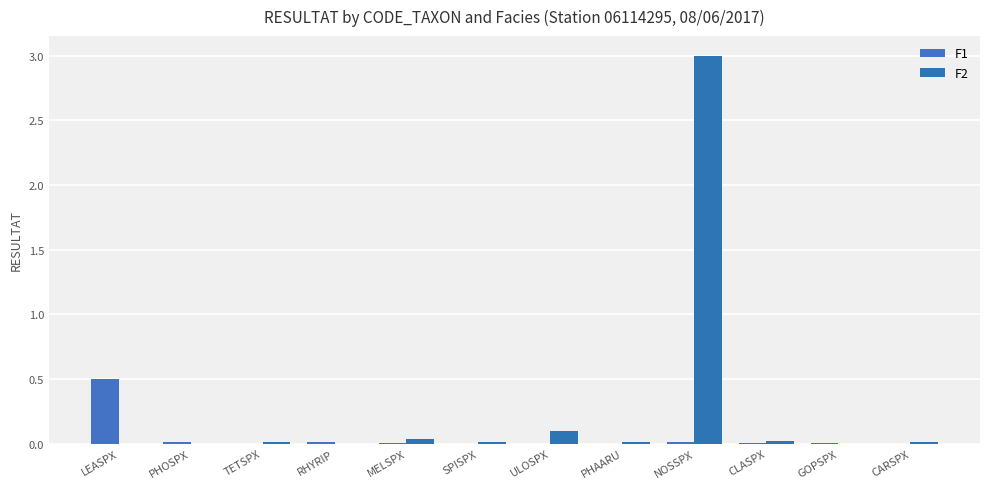

What is the label of the 12th bar from the right?

LEASPX